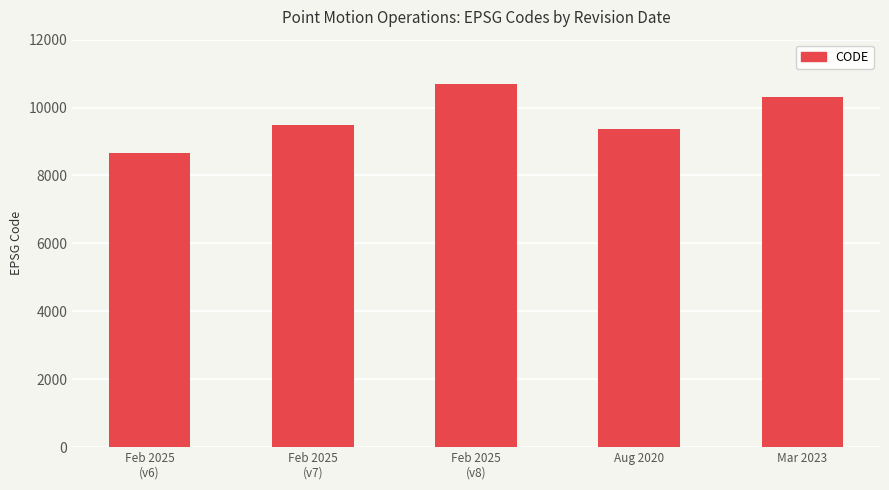

True or false: the data shows 17534 at Mar 2023.

False